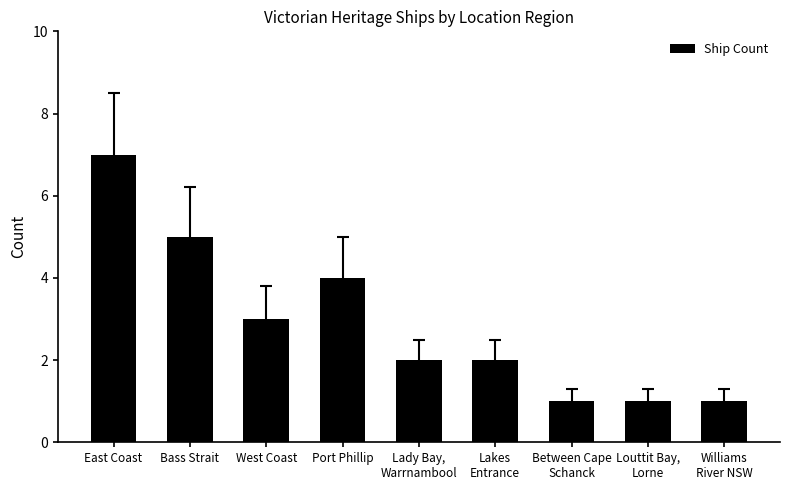

What is the label of the 8th bar from the right?

Bass Strait